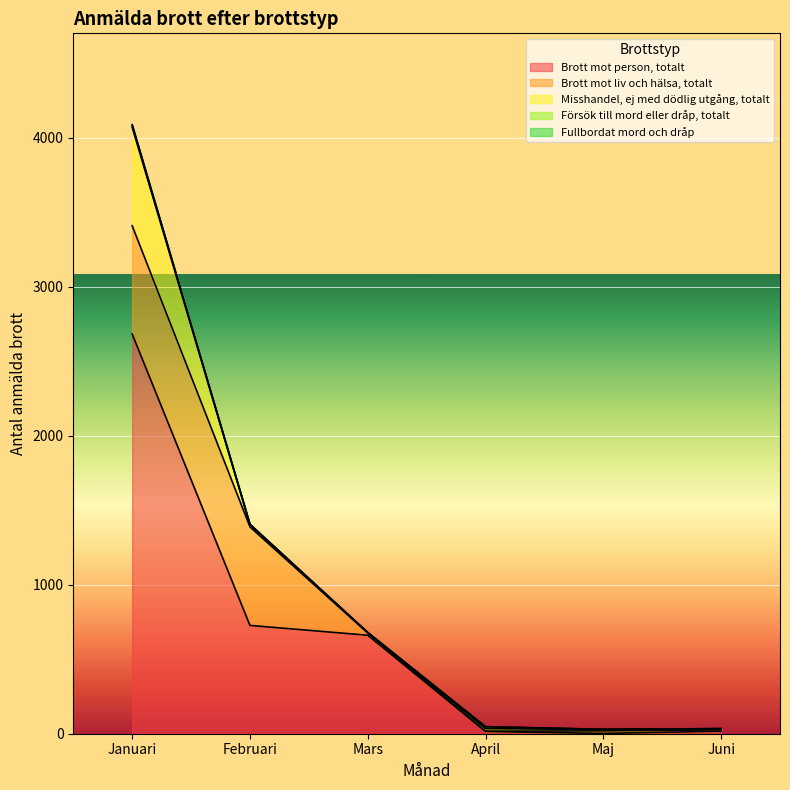

In Brott mot liv och hälsa, totalt, how many points are lower than both neighbors (excluding endpoints)?

1